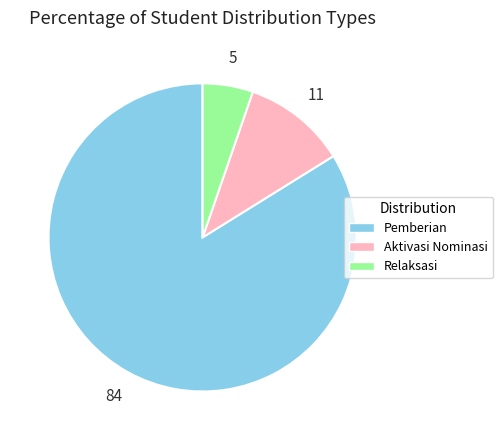

Is there any slice that represents more than half of the pie?

Yes